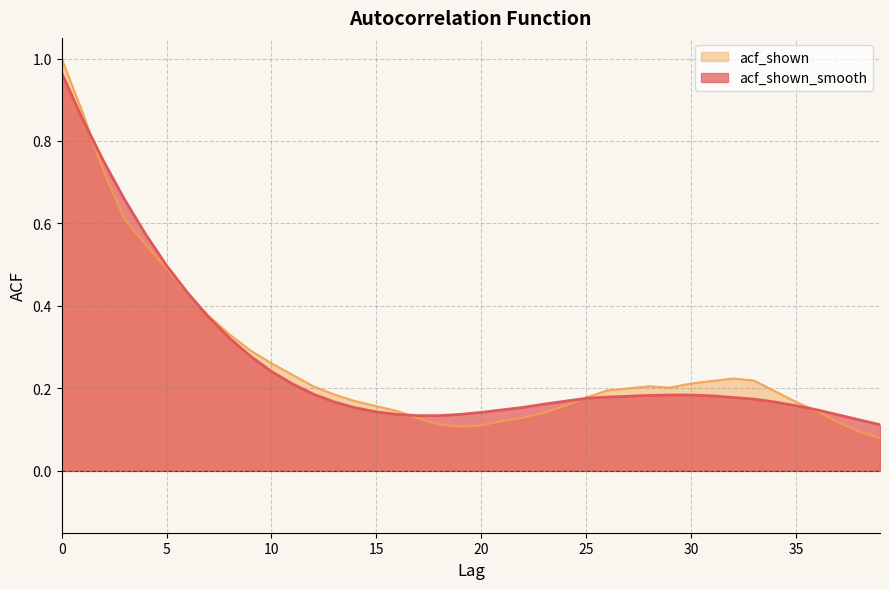

Is it true that acf_shown_smooth equals 0.2 at 12?

True